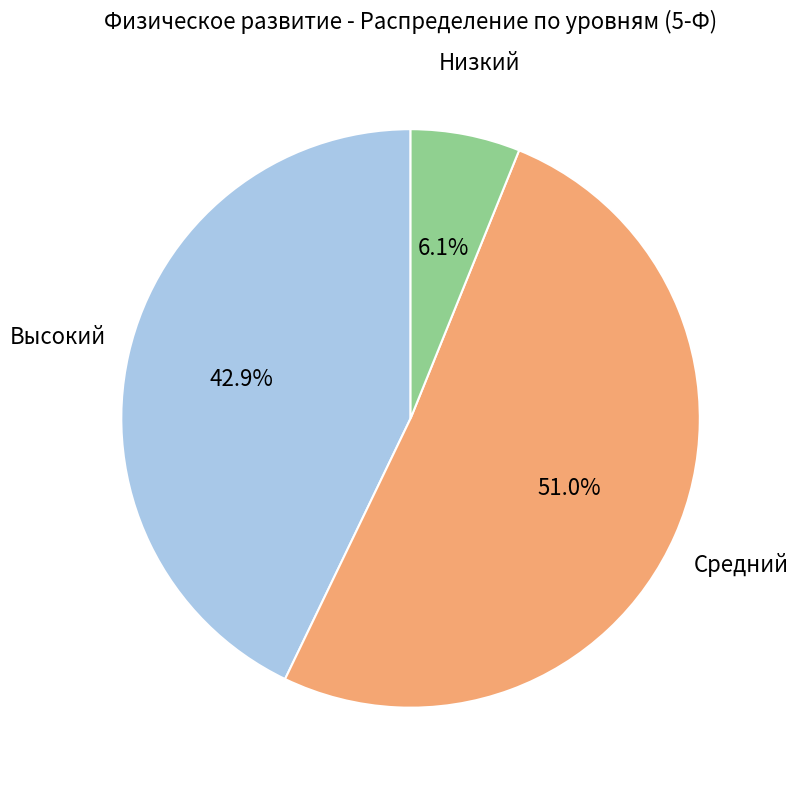

Which category has the smallest portion of the pie?

Низкий